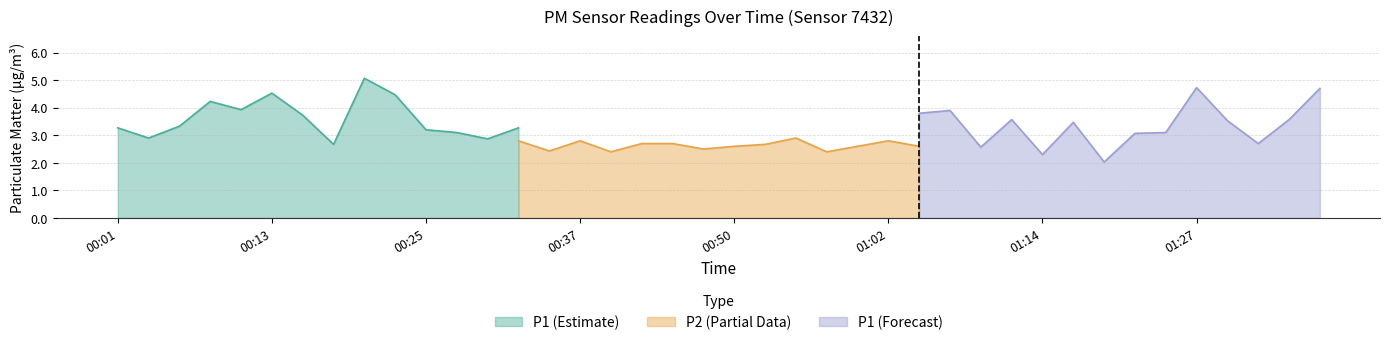

The P1 (Estimate) series shows 5.8 at 00:01. True or false?

False